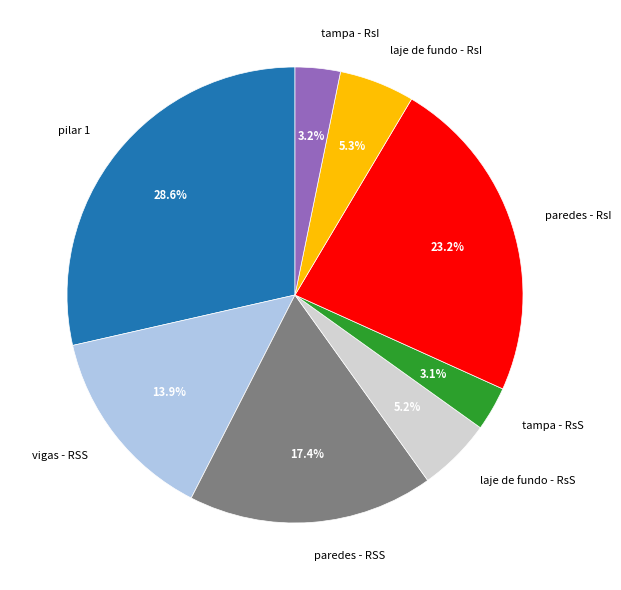

Does any single category account for the majority?

No